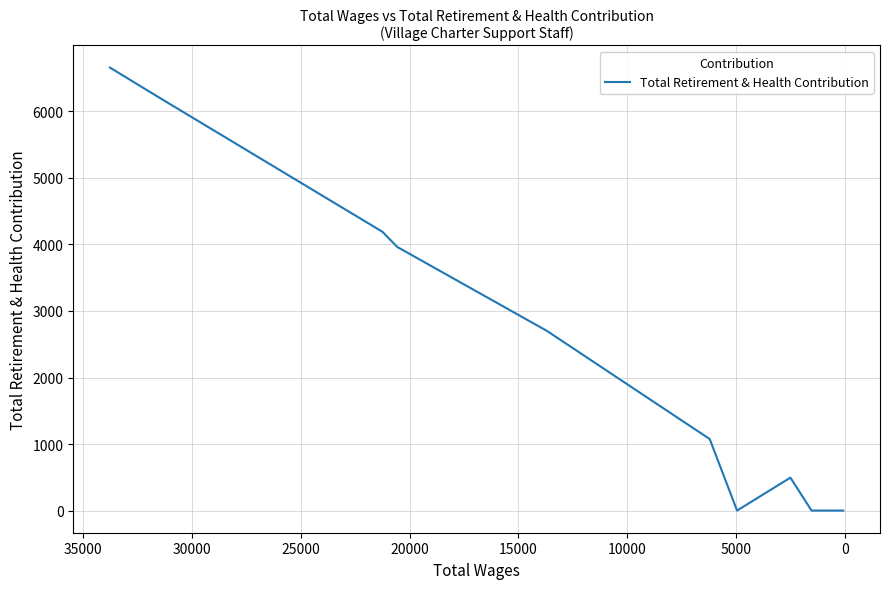

What is the label of the 10th point from the right?

15000